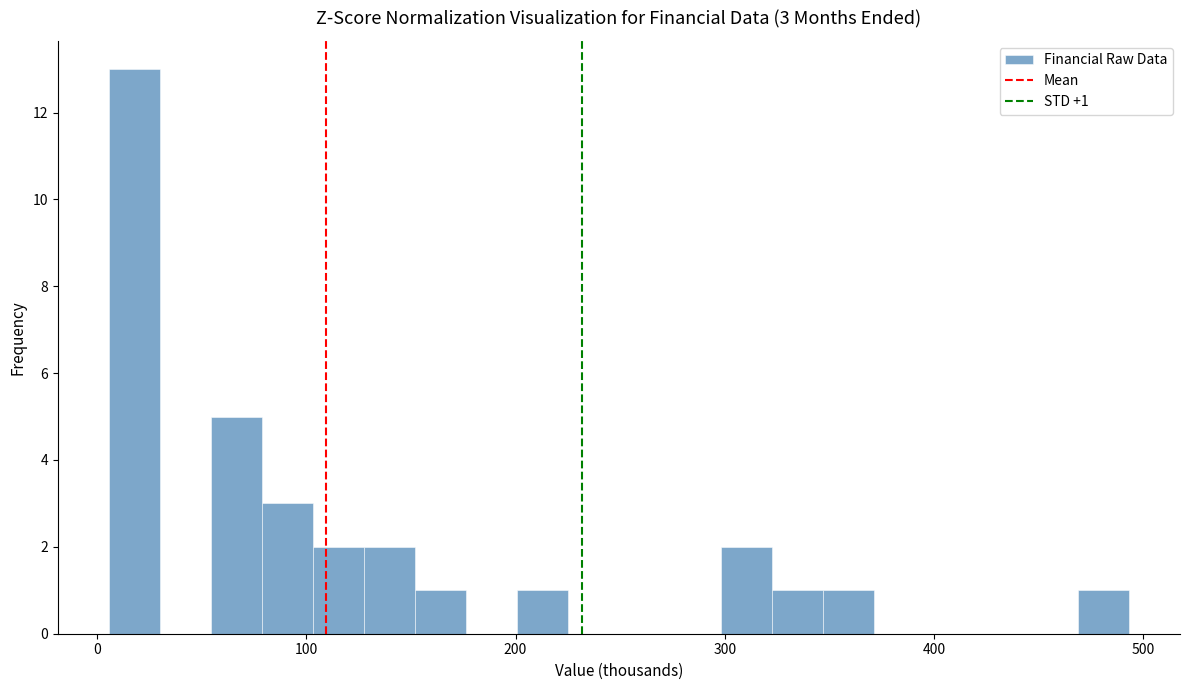

Around what value on the x-axis is the tallest bar? Give the approximate position of its centre, as read against the axis.

20